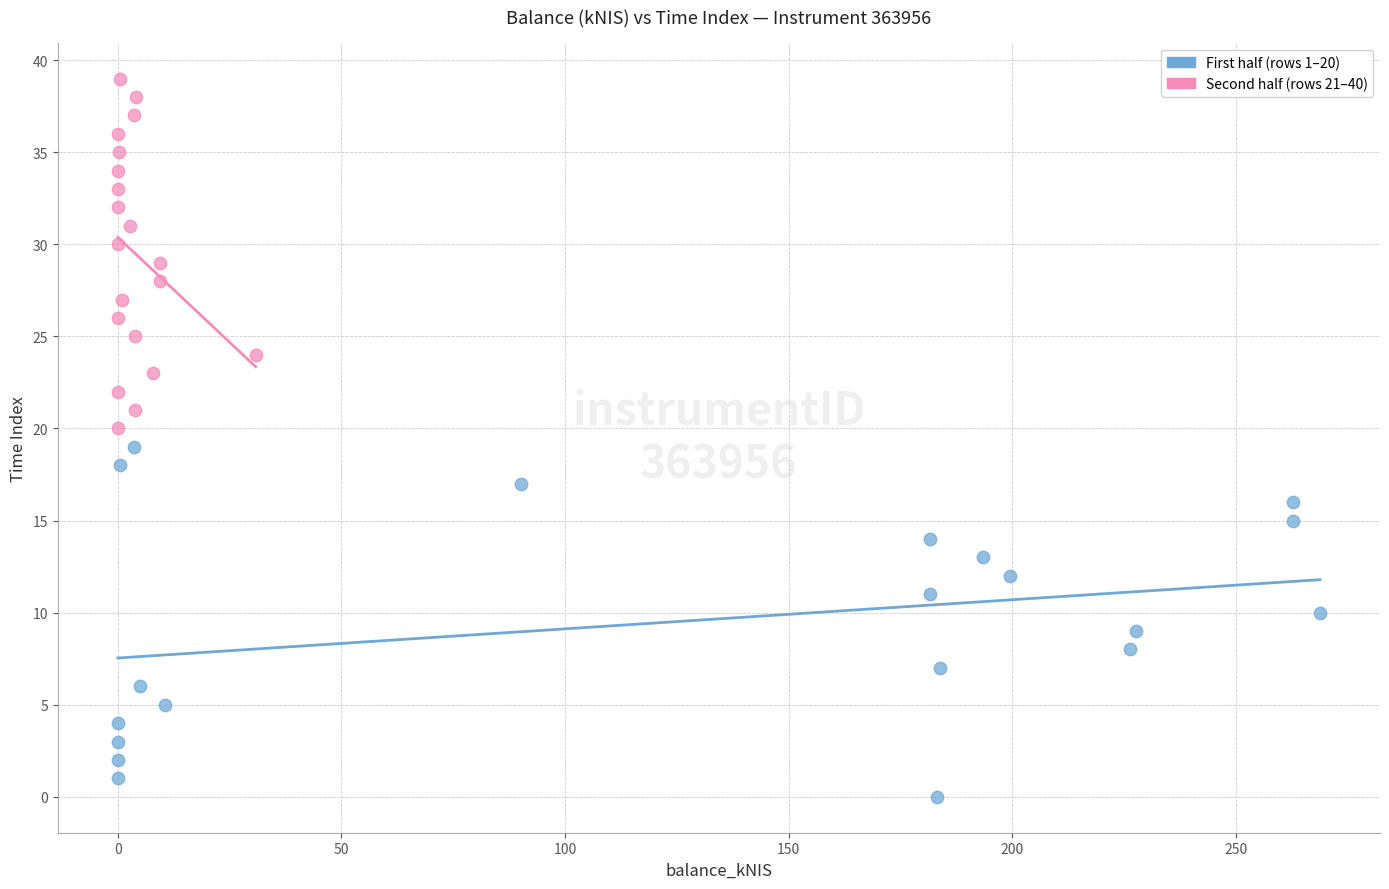

Which series reaches the maximum Y coordinate?

Second half (rows 21–40)